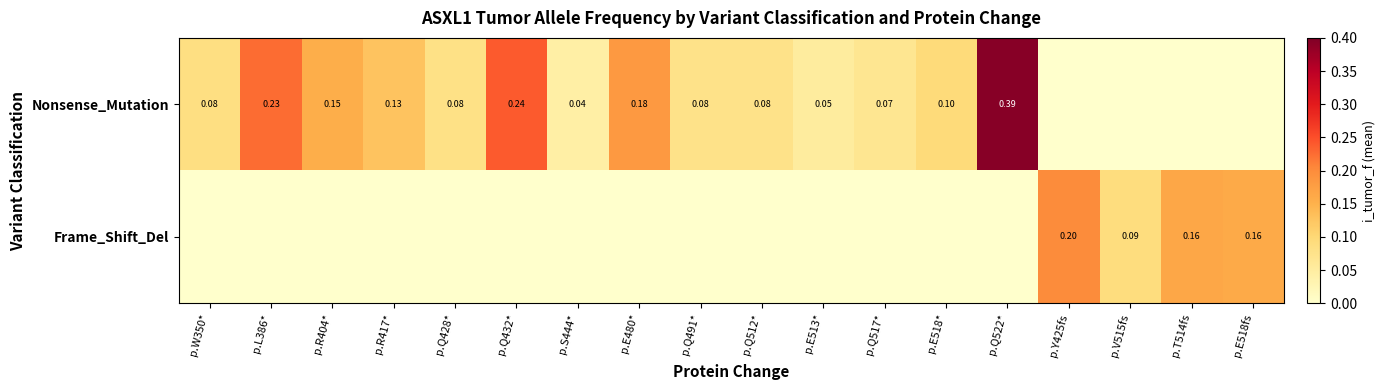

Is the value of Nonsense_Mutation at p.Q428* greater than the value of Frame_Shift_Del at p.Q491*?

Yes